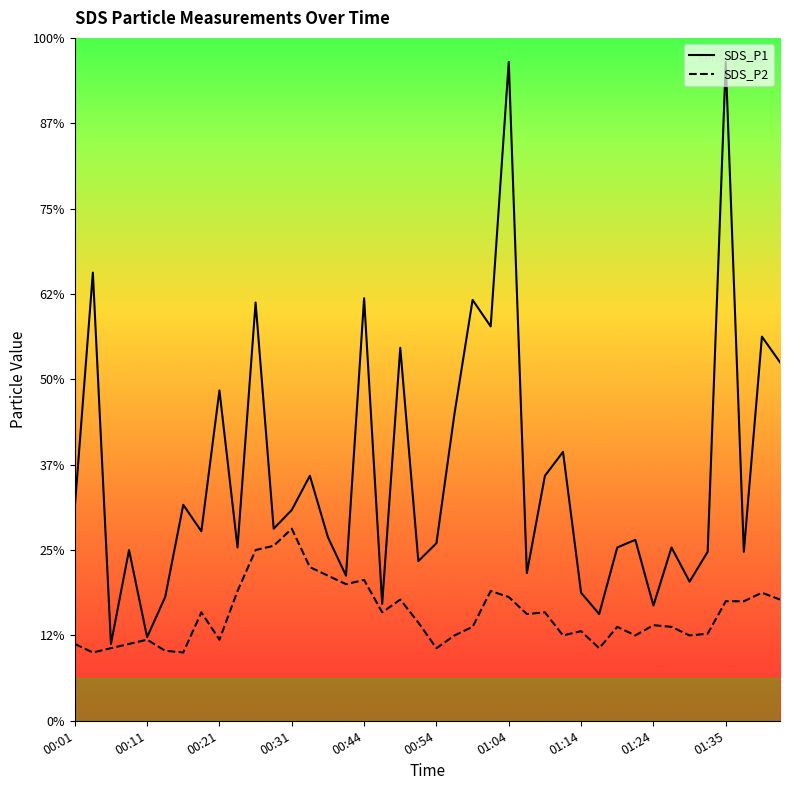

Does the chart display data point markers on the line(s)?

No